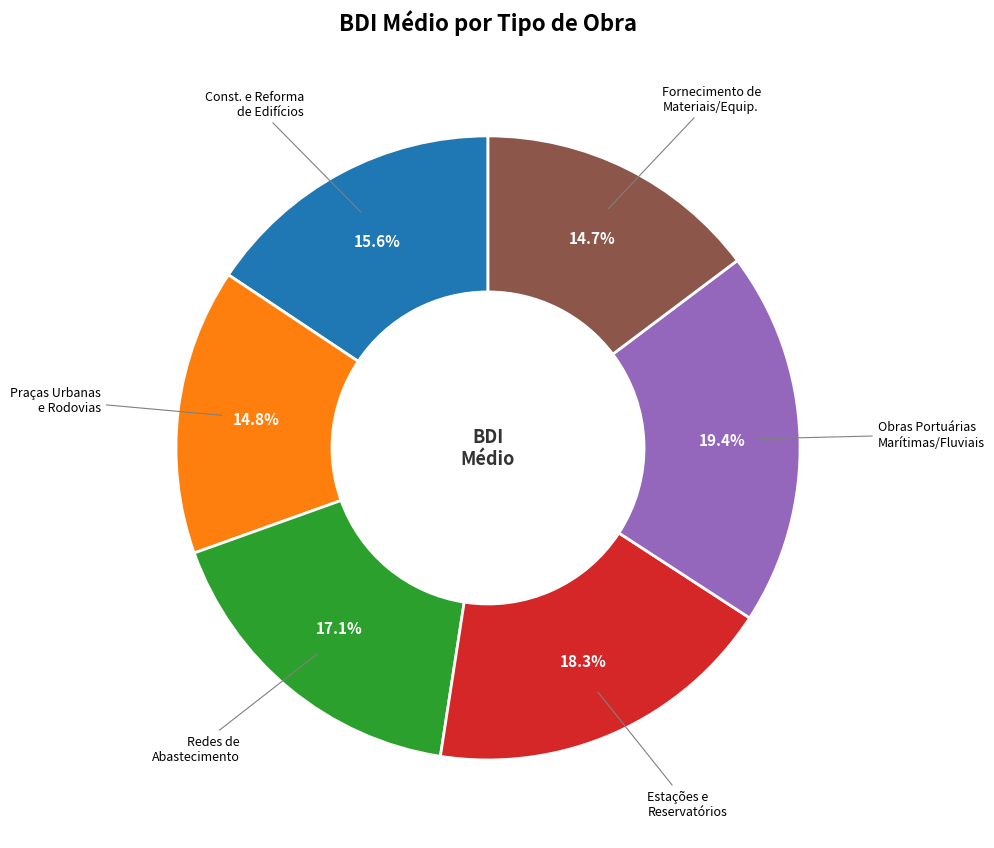

Which slice is the largest?

Obras Portuárias Marítimas/Fluviais